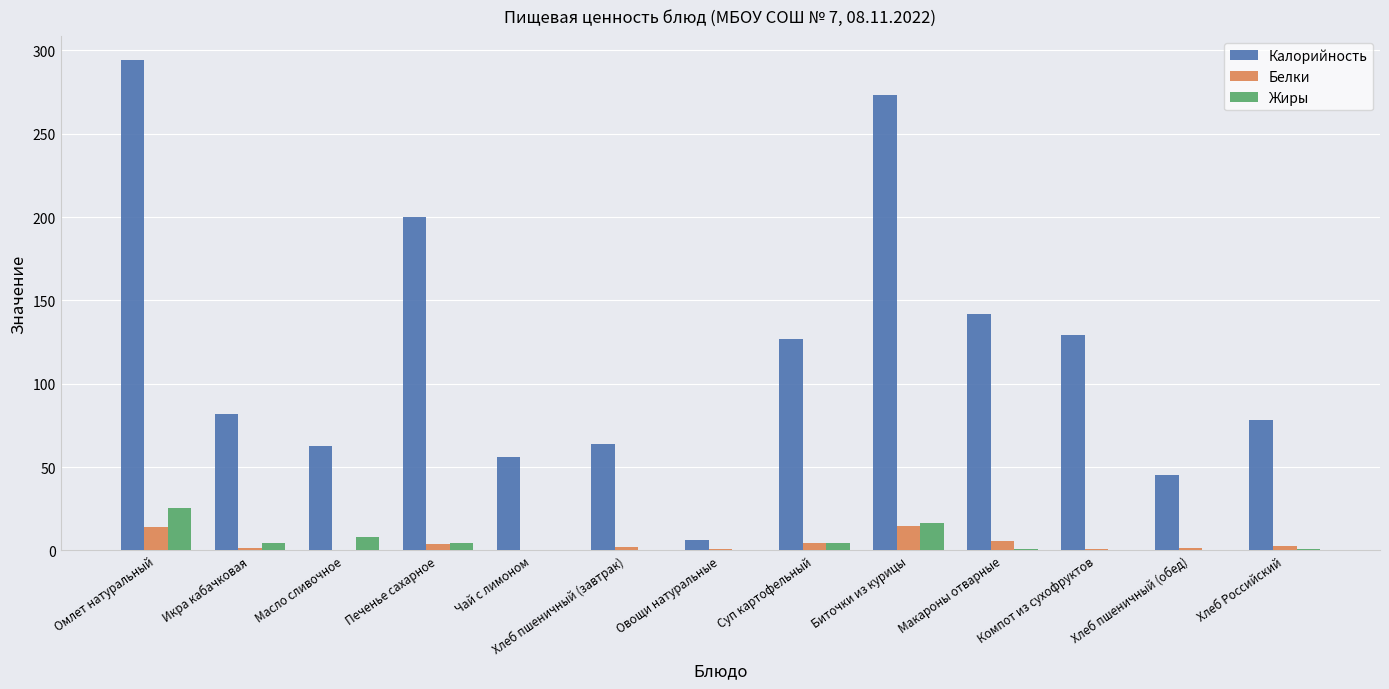

What is the difference between the Белки values at Овощи натуральные and Биточки из курицы?

14.1